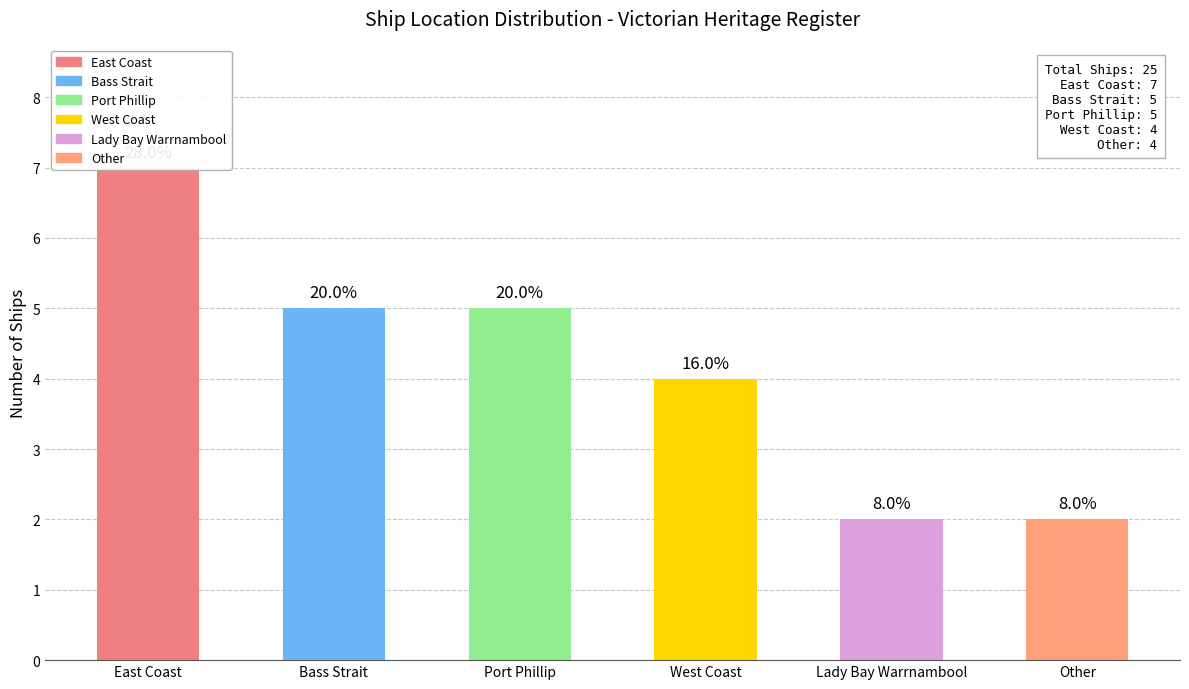

Reading left to right, list all the values displayed in this chart.

East Coast=7	Bass Strait=5	Port Phillip=5	West Coast=4	Lady Bay Warrnambool=2	Other=2